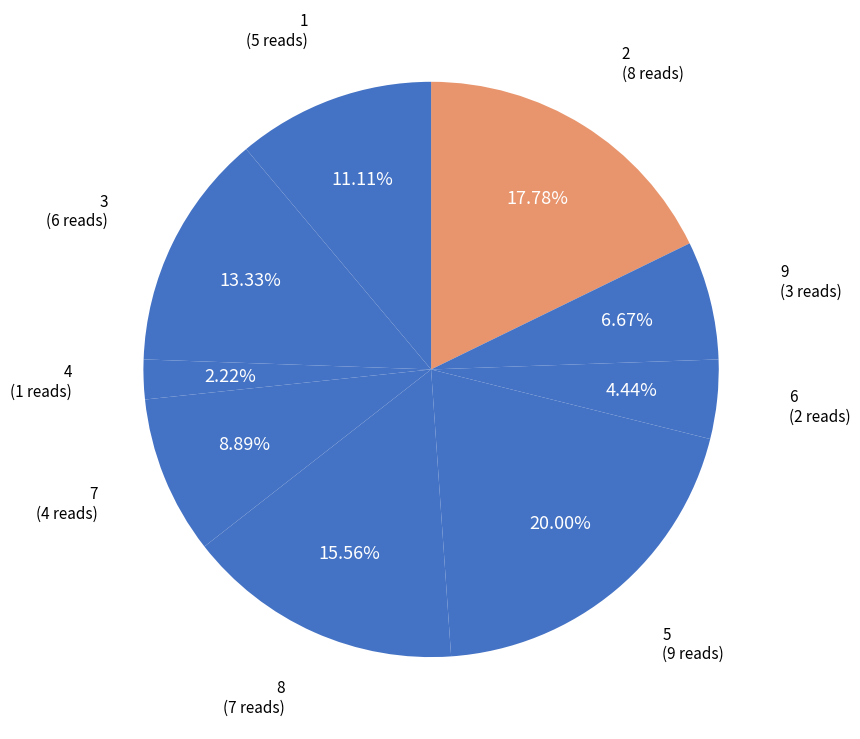

How many slices are in this pie chart?

9